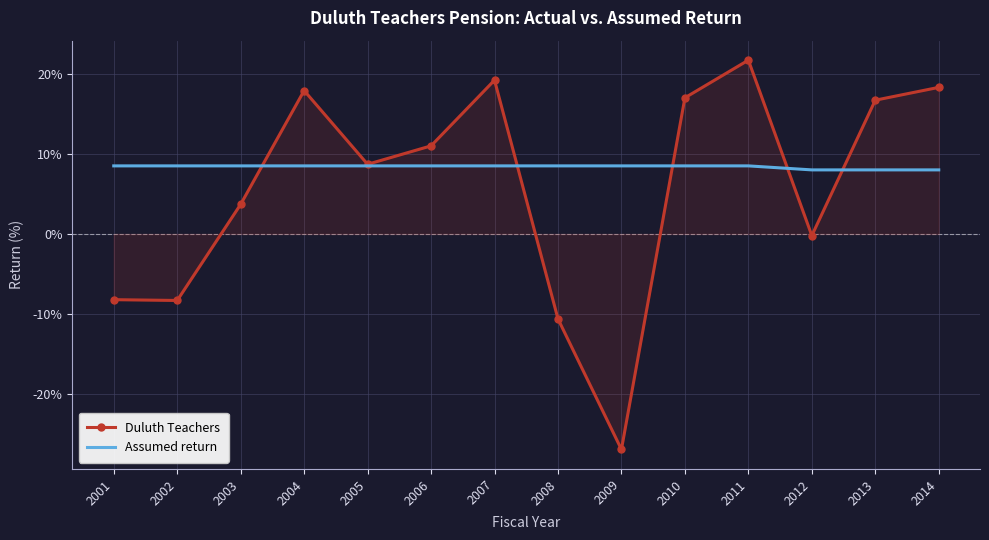

At how many categories does at least one series exceed -9?

14